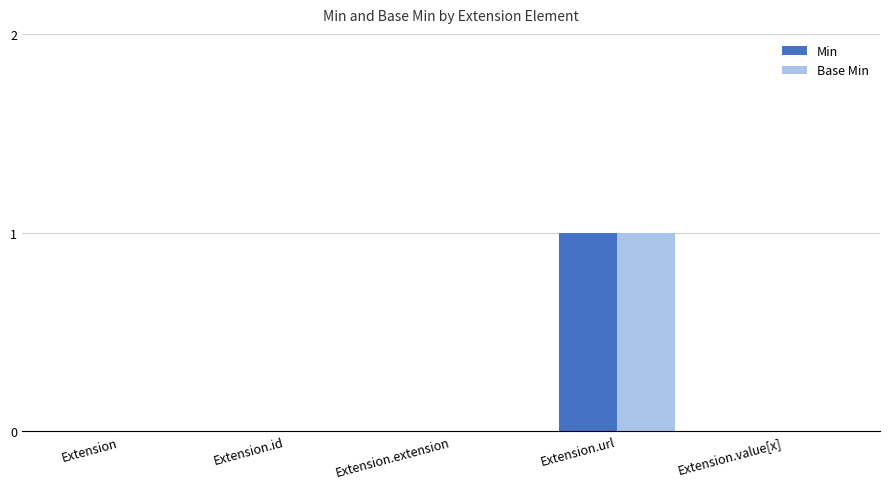

At which category is the sum across all series the highest?

Extension.url